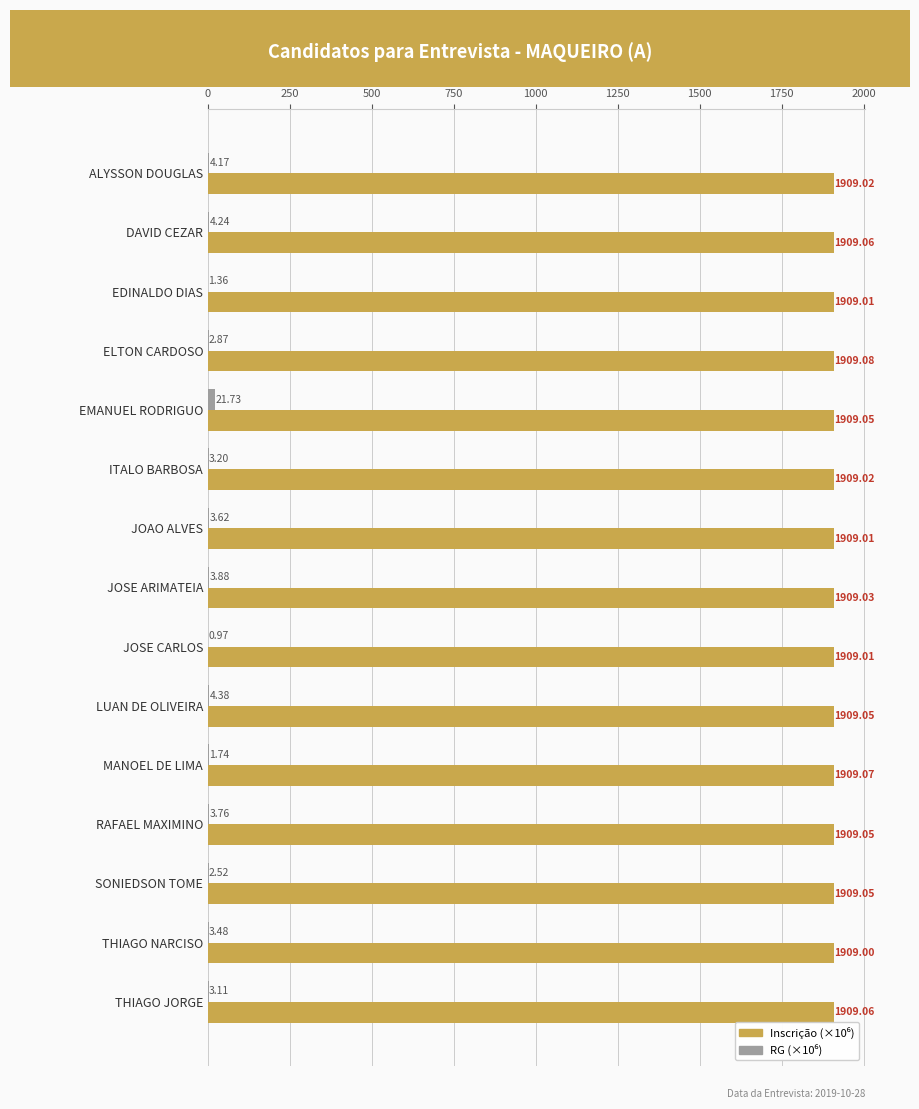

At which category is the sum across all series the highest?

EMANUEL RODRIGUO